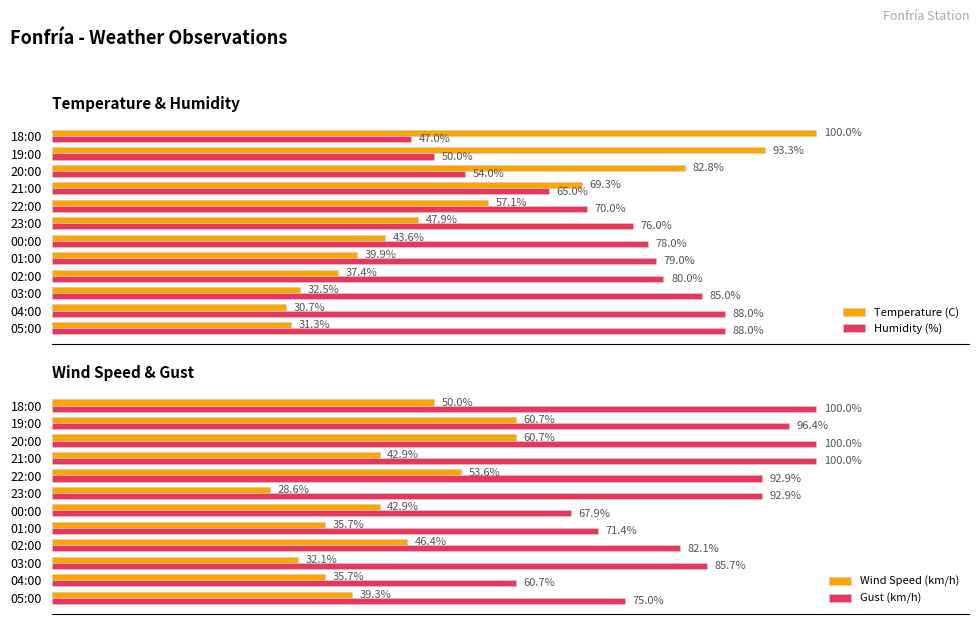

List the labels in order of Temperature (C) value, smallest first.

04:00, 05:00, 03:00, 02:00, 01:00, 00:00, 23:00, 22:00, 21:00, 20:00, 19:00, 18:00